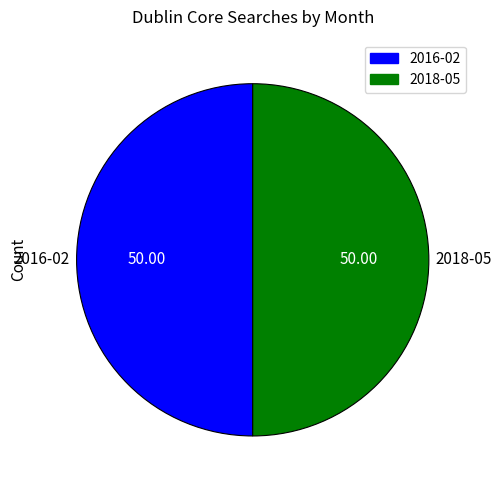

Which category has the biggest portion of the pie?

2016-02